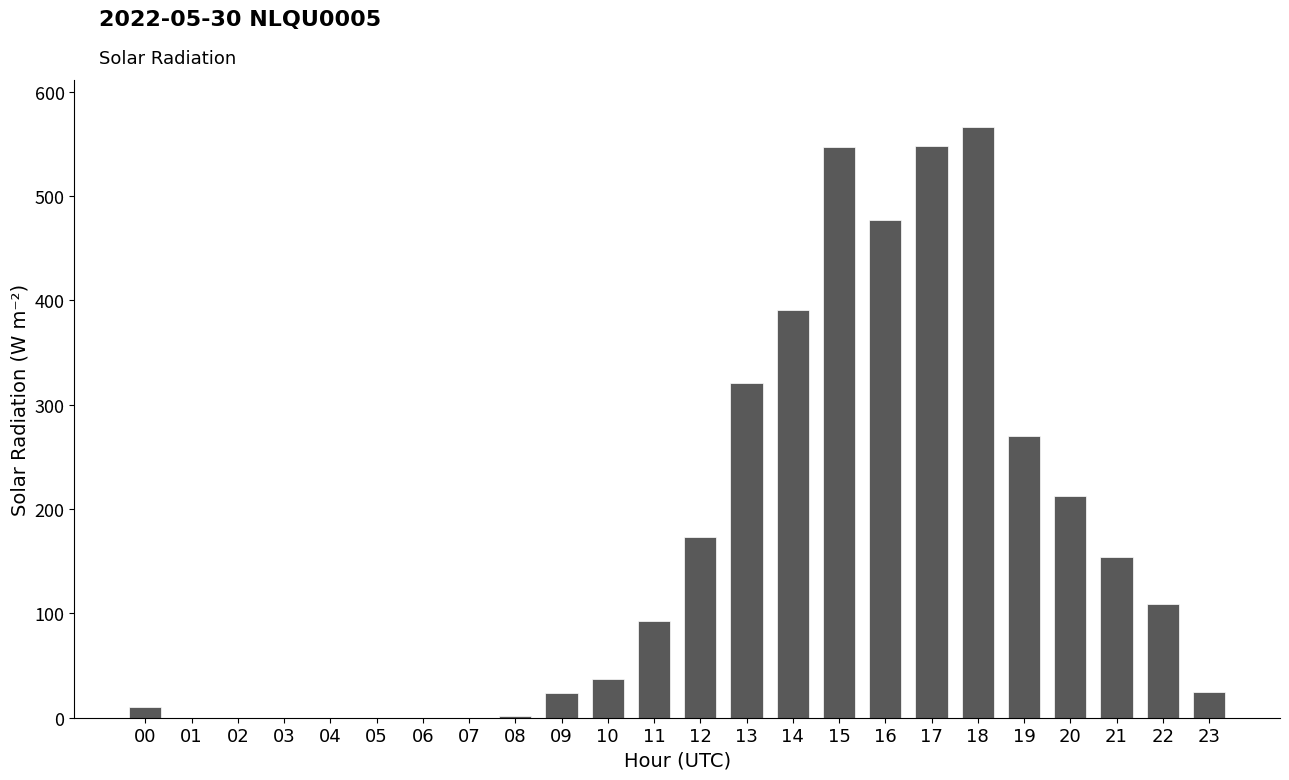

What is the difference between the values at 09 and 11?

69